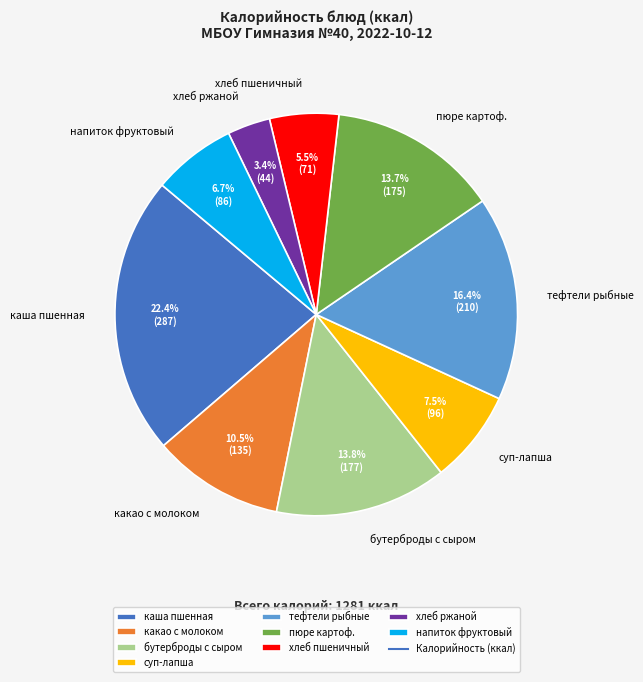

Which has a higher value, пюре картоф. or тефтели рыбные?

тефтели рыбные